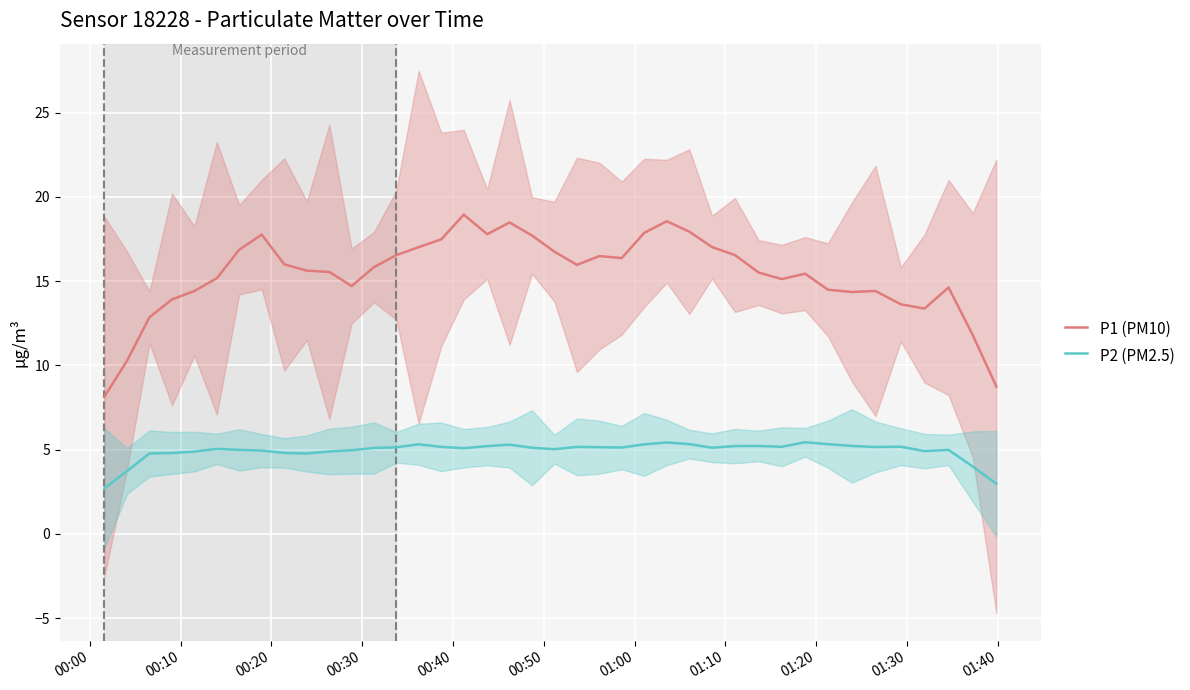

How many values in the P2 (PM2.5) series are below 5?

15